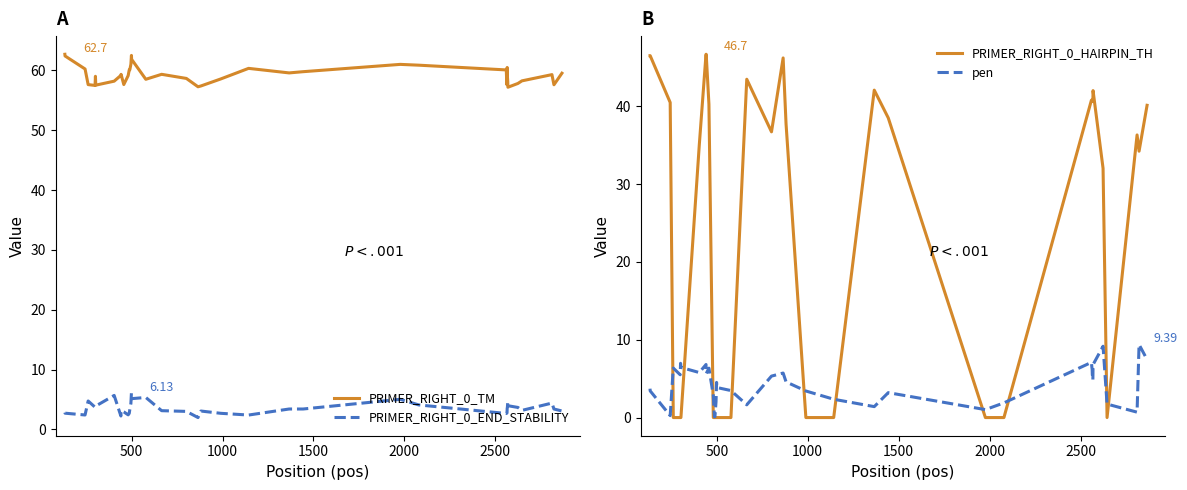

True or false: PRIMER_RIGHT_0_TM and PRIMER_RIGHT_0_END_STABILITY intersect in this chart.

False